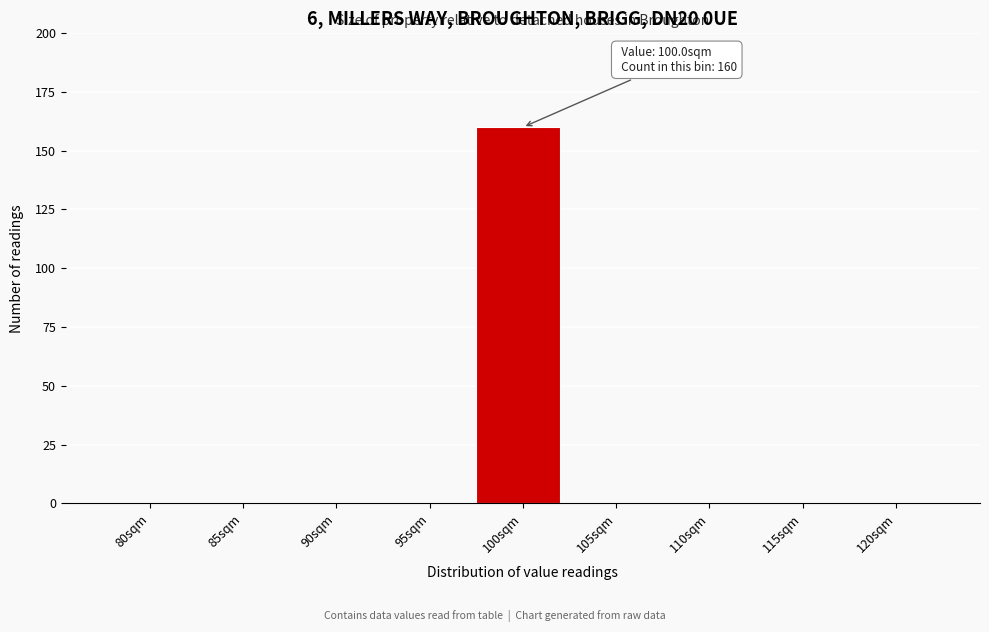

Reading right to left, list all the values displayed in this chart.

120sqm=0	115sqm=0	110sqm=0	105sqm=0	100sqm=160	95sqm=0	90sqm=0	85sqm=0	80sqm=0